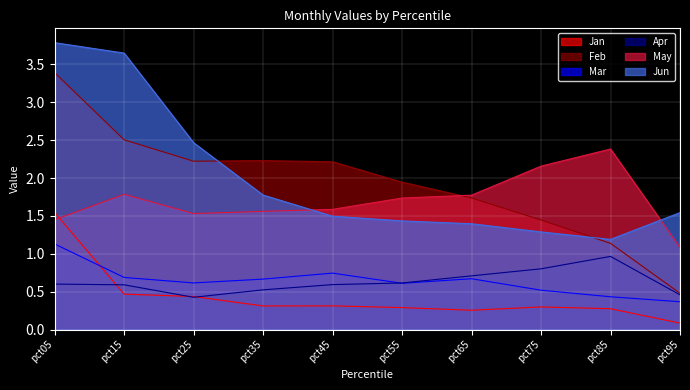

At pct85, list the series in order from largest to smallest.

May, Jun, Feb, Apr, Mar, Jan